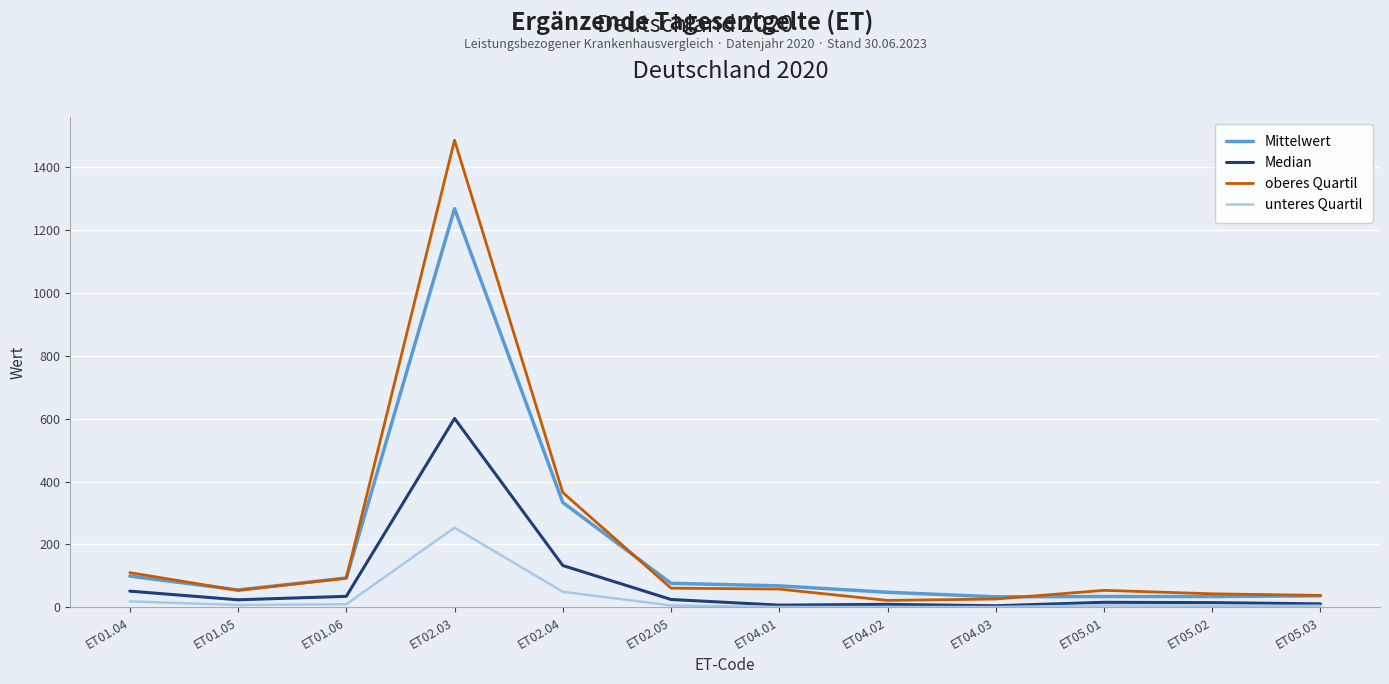

The value of Mittelwert at ET04.02 is 47.9. True or false?

True